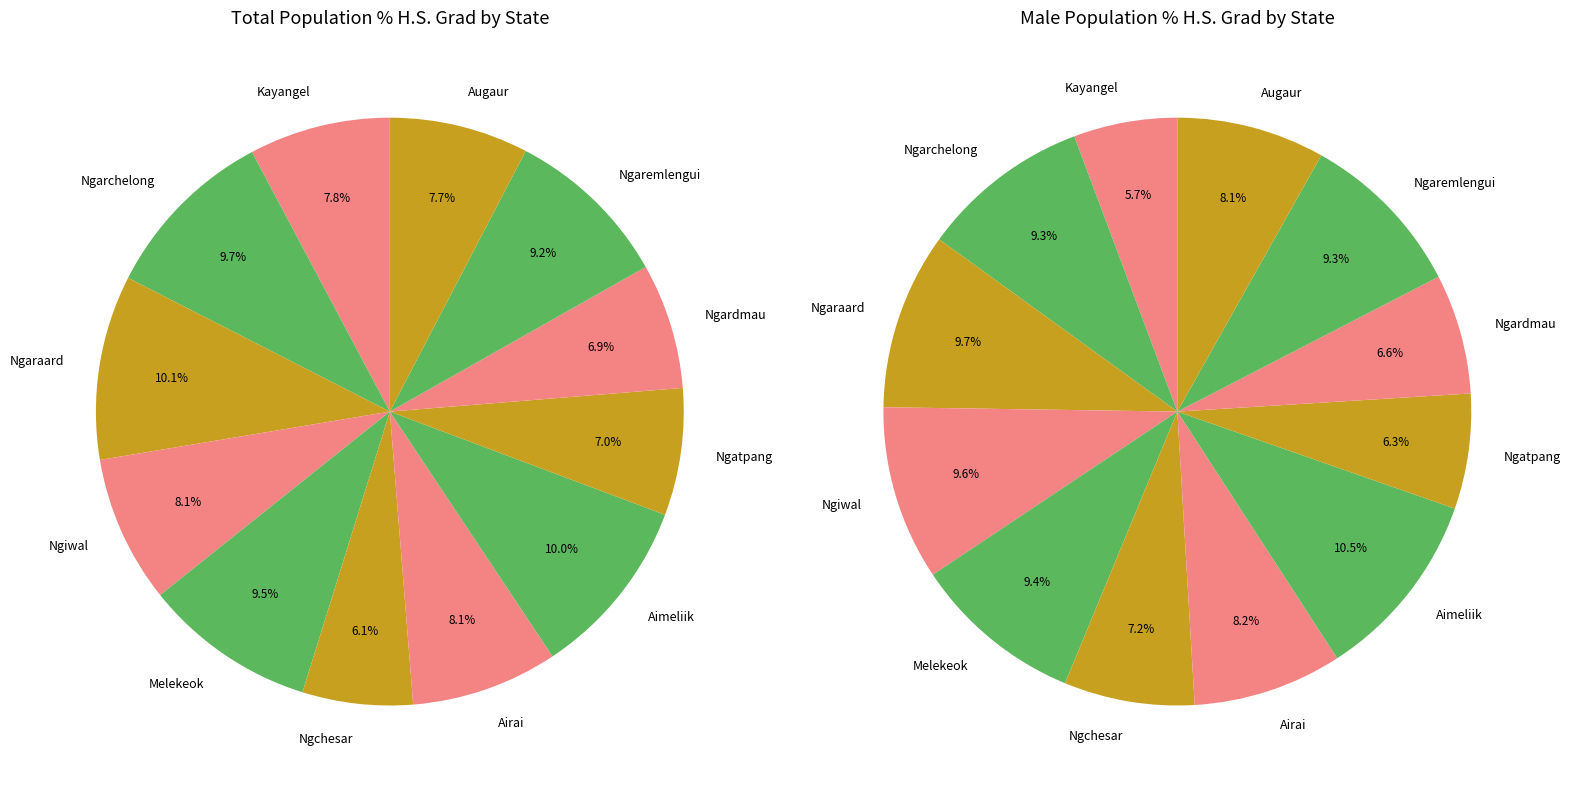

Is it true that Ngaremlengui is 9% of the pie?

True